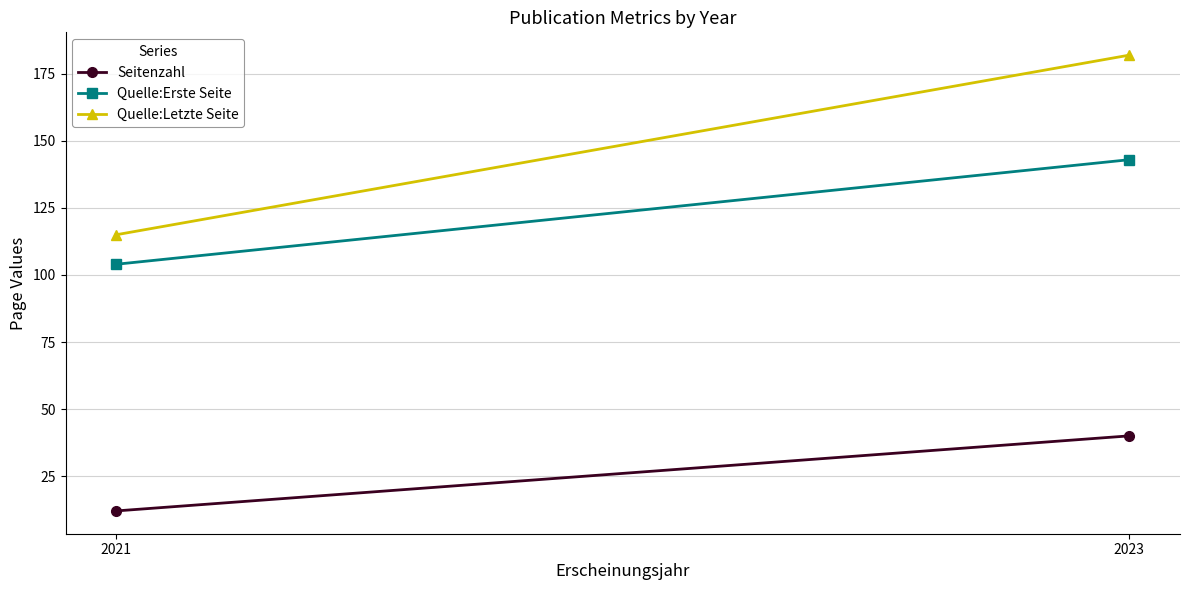

At which label does Seitenzahl reach its minimum?

2021